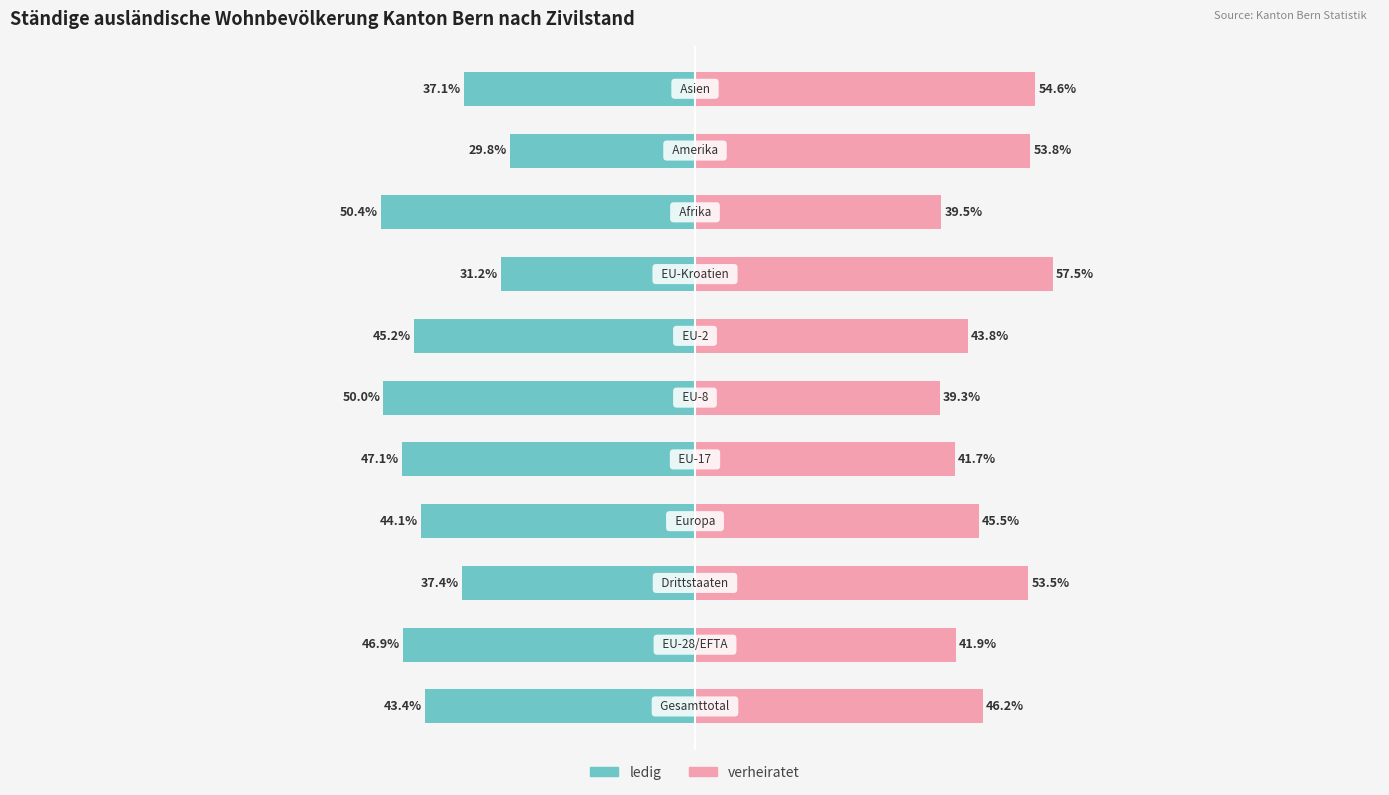

What is the value of the verheiratet bar at the 8th from the left?

57.5